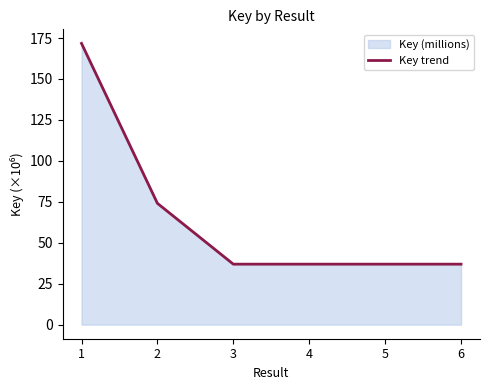

Where is the data nearest to the value 104?

2